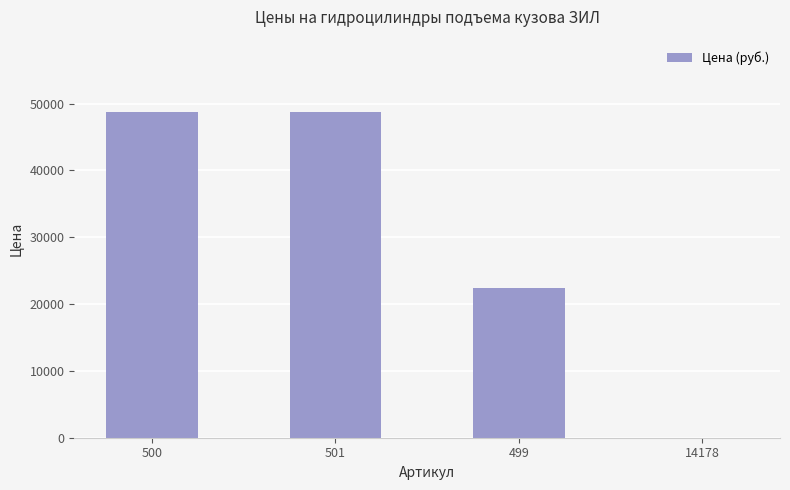

Reading left to right, what are all the values shown in this chart?

500=48804	501=48804	499=22400	14178=0